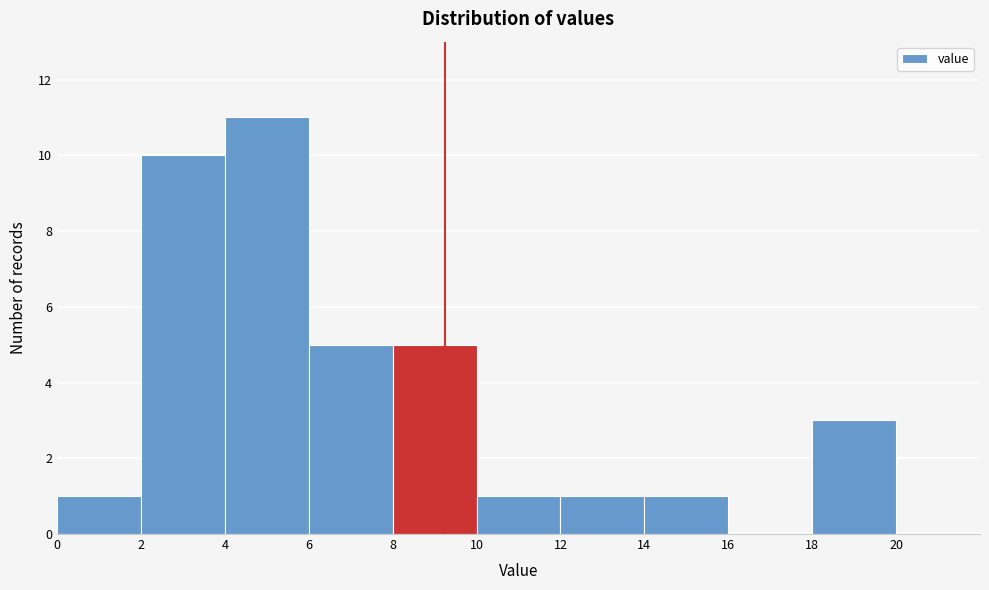

Reading left to right, list every bar in this chart as the range it spans on the x-axis followed by its height. The values are not printed on the chart, so give them approximately, as read against the axis.

0 to 2: 1
2 to 4: 10
4 to 6: 11
6 to 8: 5
8 to 10: 5
10 to 12: 1
12 to 14: 1
14 to 16: 1
16 to 18: 0
18 to 20: 3